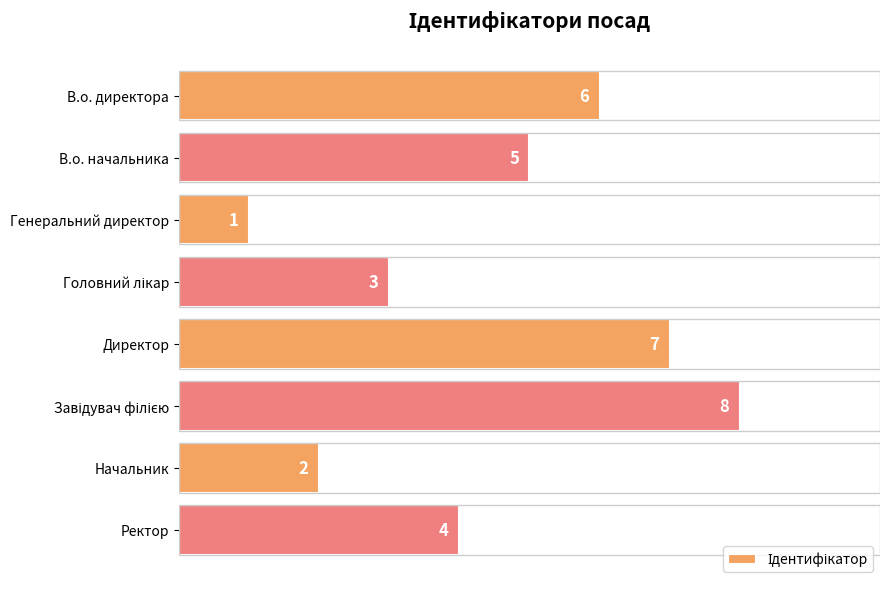

What is the change in value from В.о. директора to Директор?

+1